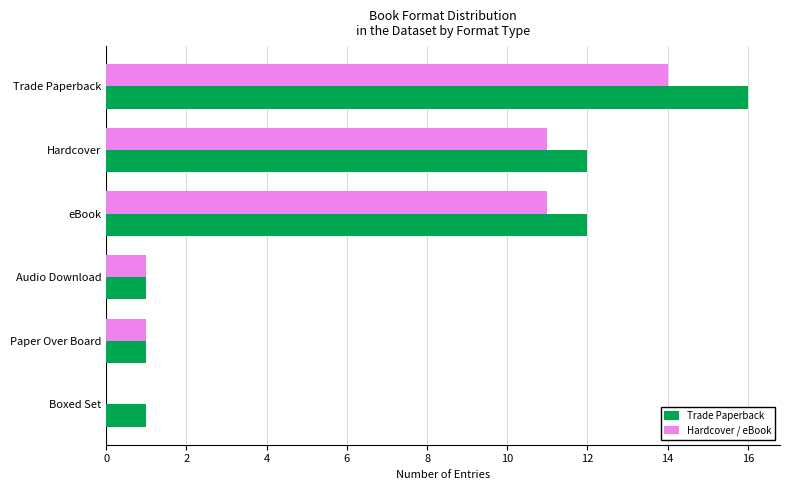

Which category has the highest value in the Trade Paperback series?

Trade Paperback